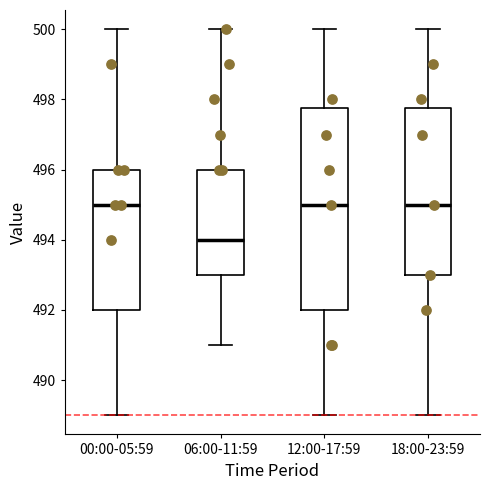

Reading left to right, transcribe this box plot: for each box, give where its median line is, the range the box spans, and where its two whiskers end, as read against the y-axis. The values are not printed on the chart, so give them approximately, as read against the axis.

00:00-05:59: median 495.0, box 492.0 to 496.0, whiskers 489.0 to 500.0
06:00-11:59: median 494.0, box 493.0 to 496.0, whiskers 491.0 to 500.0
12:00-17:59: median 495.0, box 492.0 to 497.8, whiskers 489.0 to 500.0
18:00-23:59: median 495.0, box 493.0 to 497.8, whiskers 489.0 to 500.0